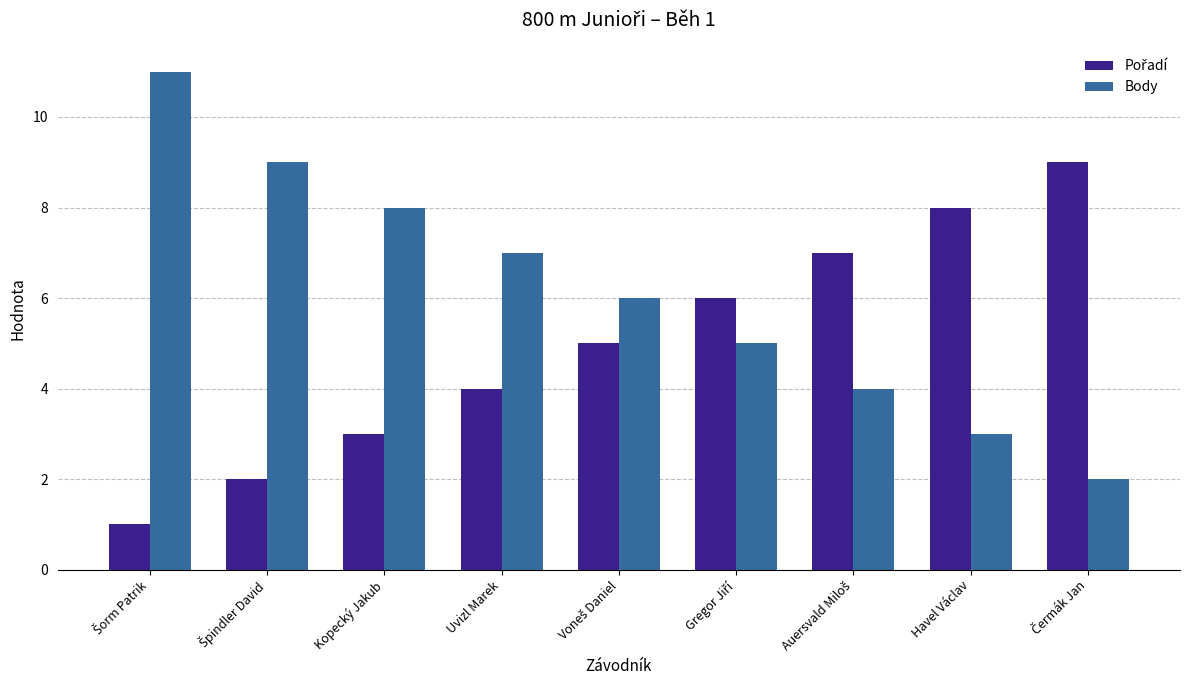

How many data points in Body are less than 6?

4